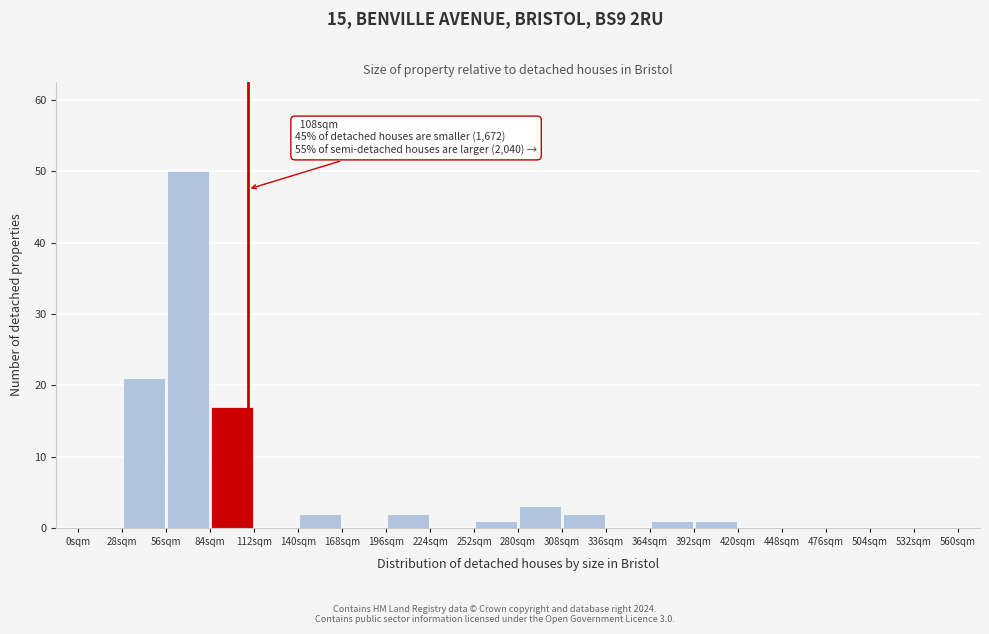

Which range on the x-axis has the tallest bar?

56 to 84